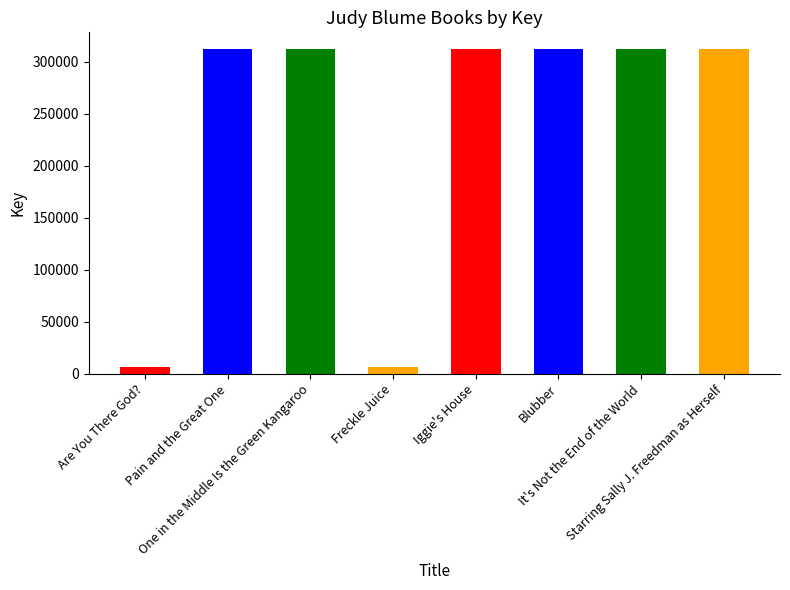

Which label corresponds to the smallest value in the chart?

Freckle Juice